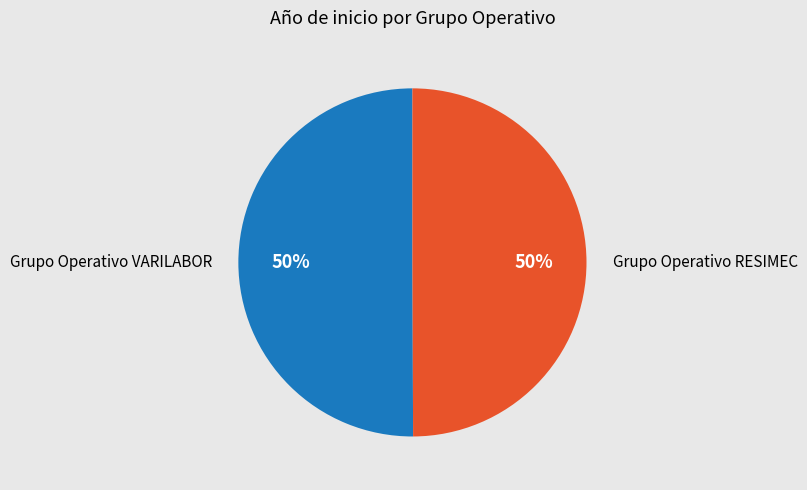

To the nearest percent, what is the average slice percentage?

50%